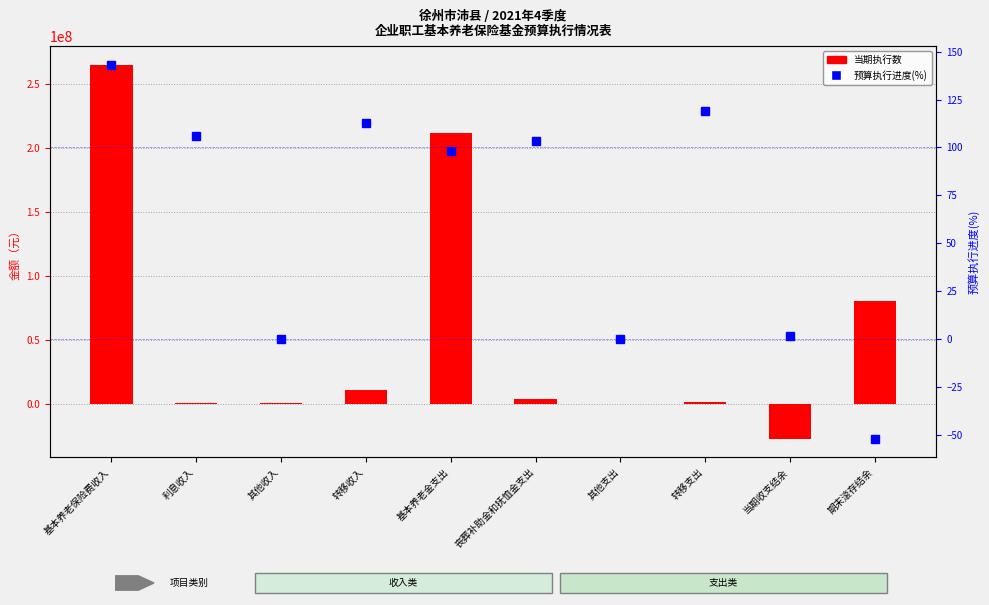

Reading left to right, transcribe all the data shown in this chart.

当期执行数: 264900293.6	992656.5	709563.0	11288251.7	211855790.3	3786825.0	32364.7	2020246.1	-26903169.2	80378938.5
预算执行进度(%): 143.1	105.9	0.0	112.6	97.9	103.5	0.0	119.1	1.7	-51.9